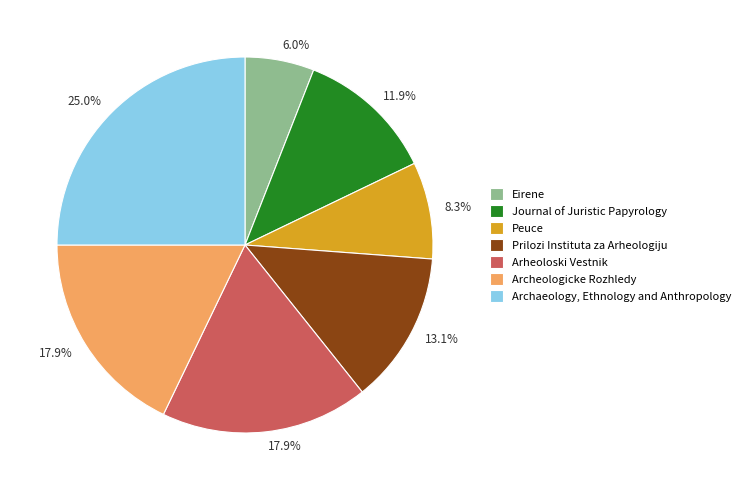

To the nearest percent, what percentage of the pie is Arheoloski Vestnik?

18%